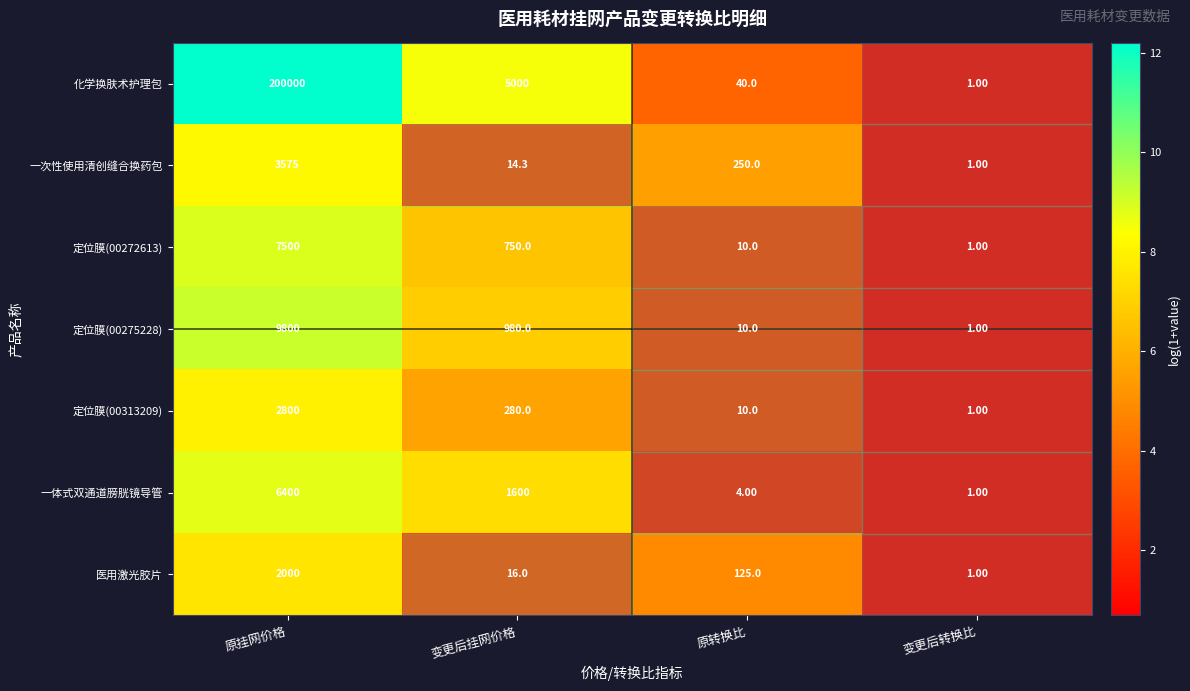

At which label does 一次性使用清创缝合换药包 reach its minimum?

变更后转换比